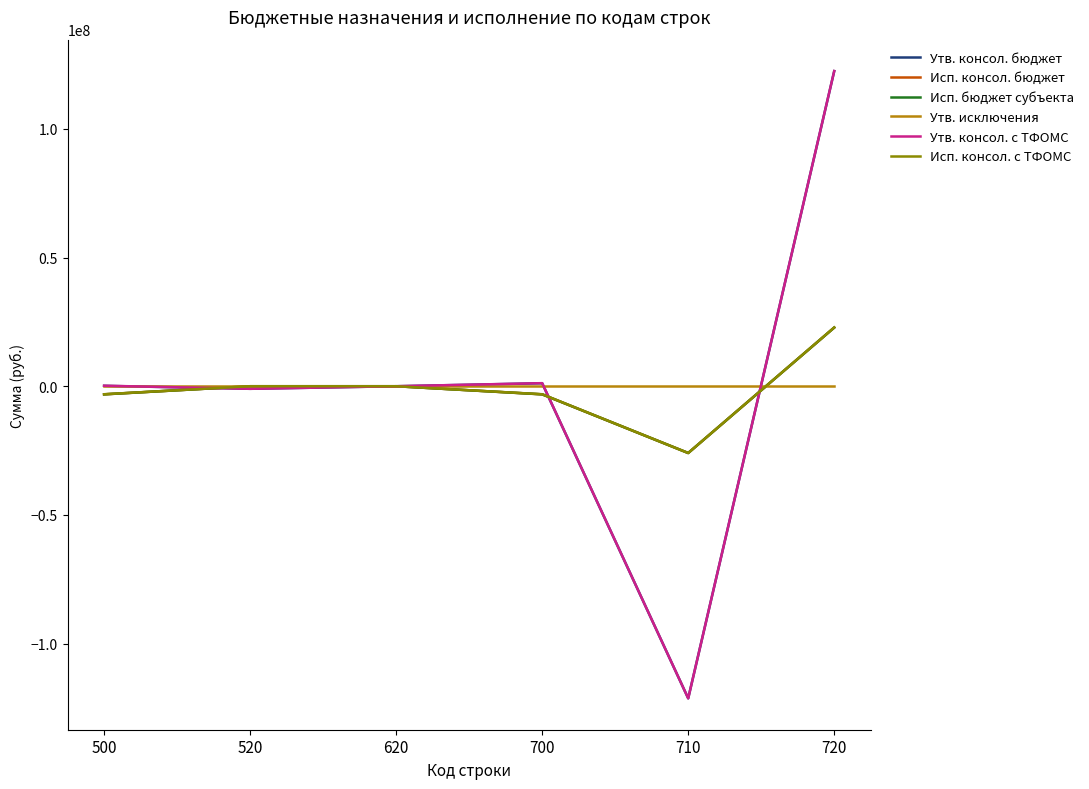

Does the chart display data point markers on the line(s)?

No